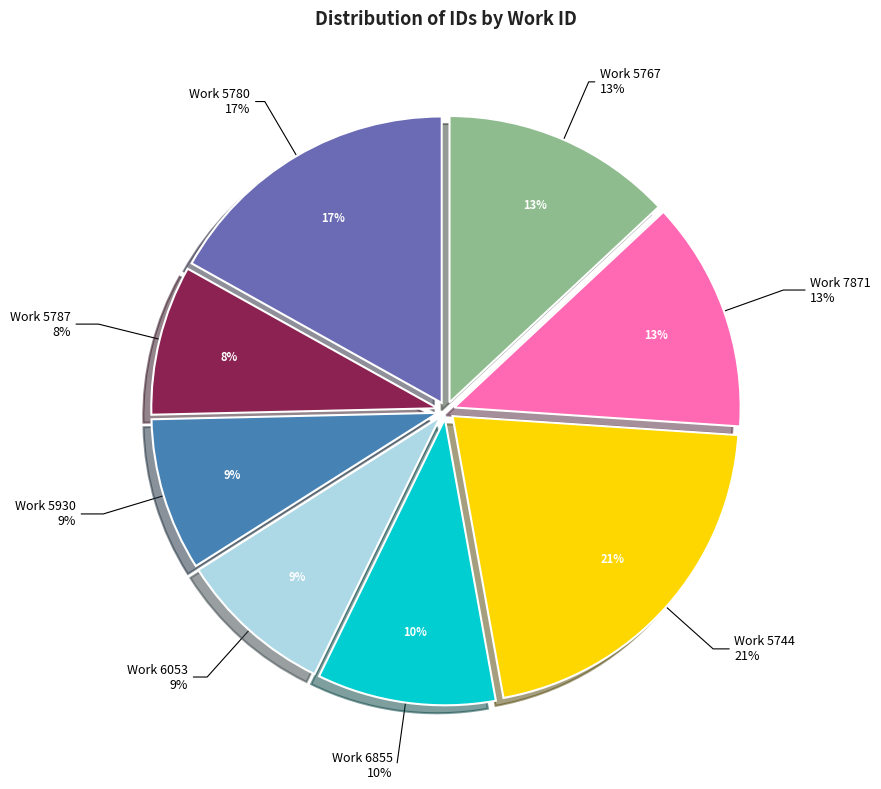

How many segments does this pie chart have?

8